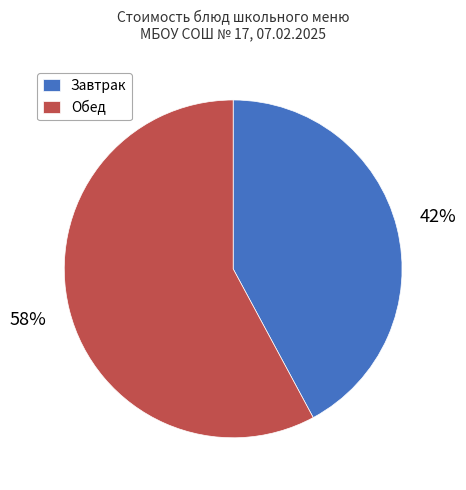

Does any single category account for the majority?

Yes